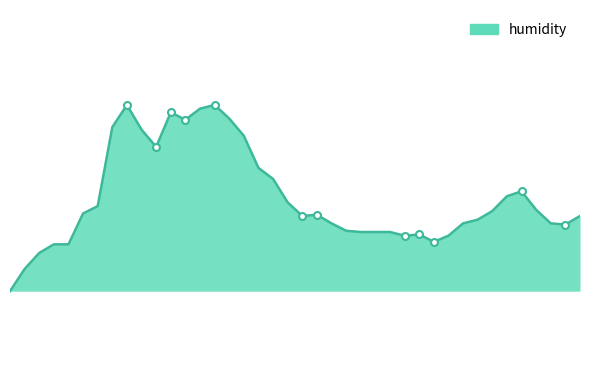

Reading left to right, list all the values displayed in this chart.

00:00=84.7	00:03=84.9	00:05=85.0	00:08=85.1	00:11=85.1	00:13=85.3	00:16=85.4	00:19=86.0	00:21=86.2	00:24=86.0	00:27=85.9	00:30=86.2	00:32=86.1	00:35=86.2	00:38=86.2	00:40=86.1	00:43=86.0	00:46=85.7	00:48=85.6	00:51=85.4	00:54=85.3	00:56=85.3	00:59=85.3	01:01=85.2	01:04=85.2	01:06=85.2	01:09=85.2	01:12=85.2	01:14=85.2	01:17=85.1	01:19=85.2	01:22=85.3	01:25=85.3	01:27=85.4	01:30=85.5	01:32=85.5	01:35=85.4	01:37=85.3	01:40=85.3	01:43=85.3